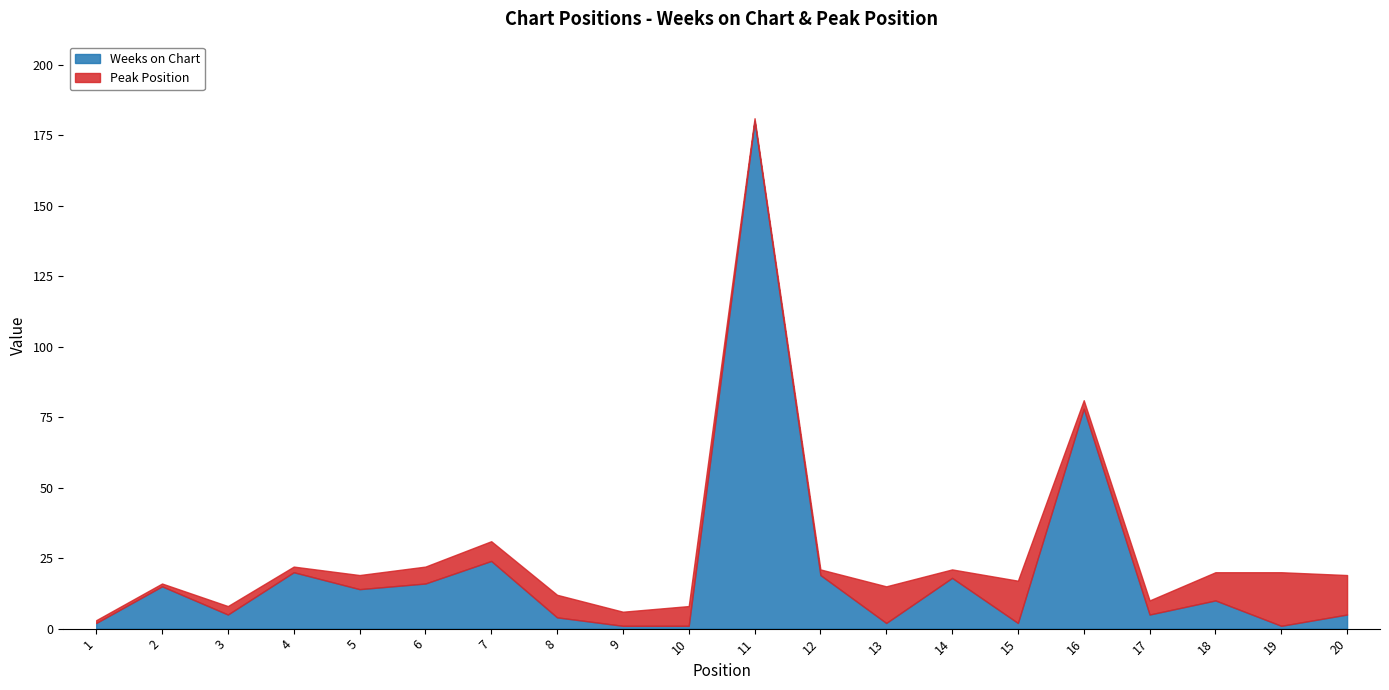

At which category is the sum across all series the highest?

11